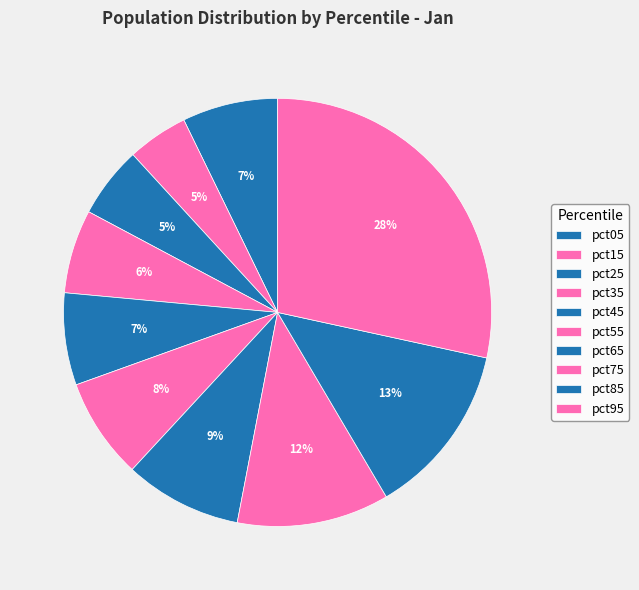

To the nearest percent, what percentage of the pie is pct55?

8%